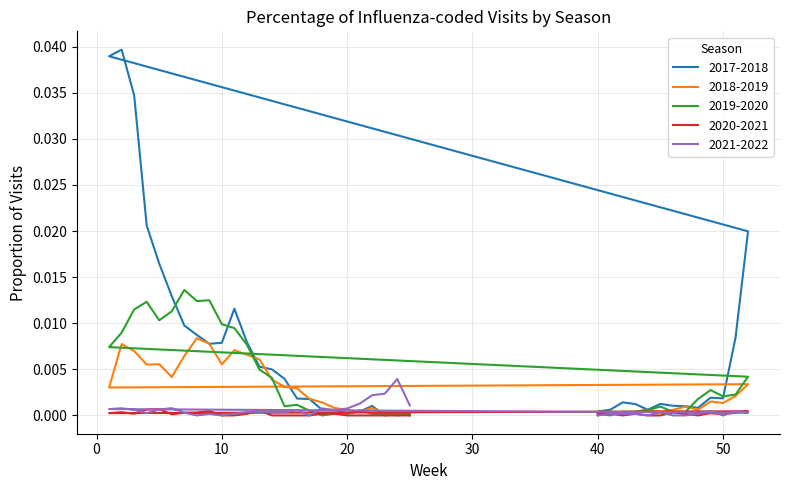

List the series in order of their peak value, lowest first.

2020-2021, 2021-2022, 2018-2019, 2019-2020, 2017-2018